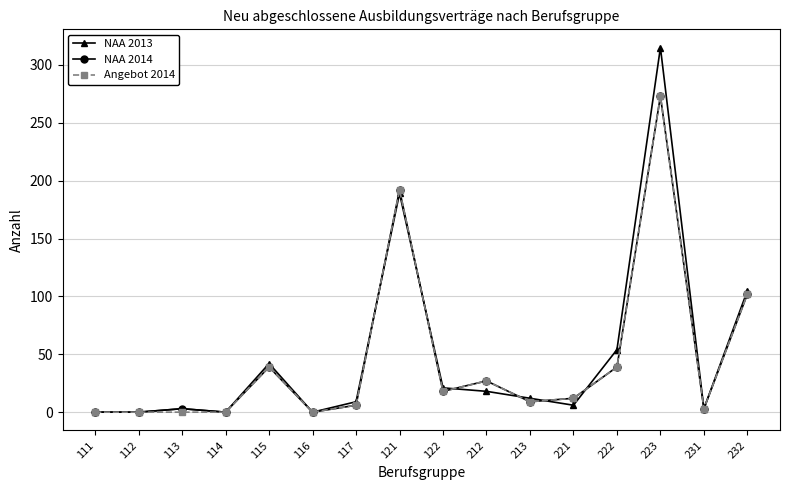

What value does the Angebot 2014 series have at 231?

3